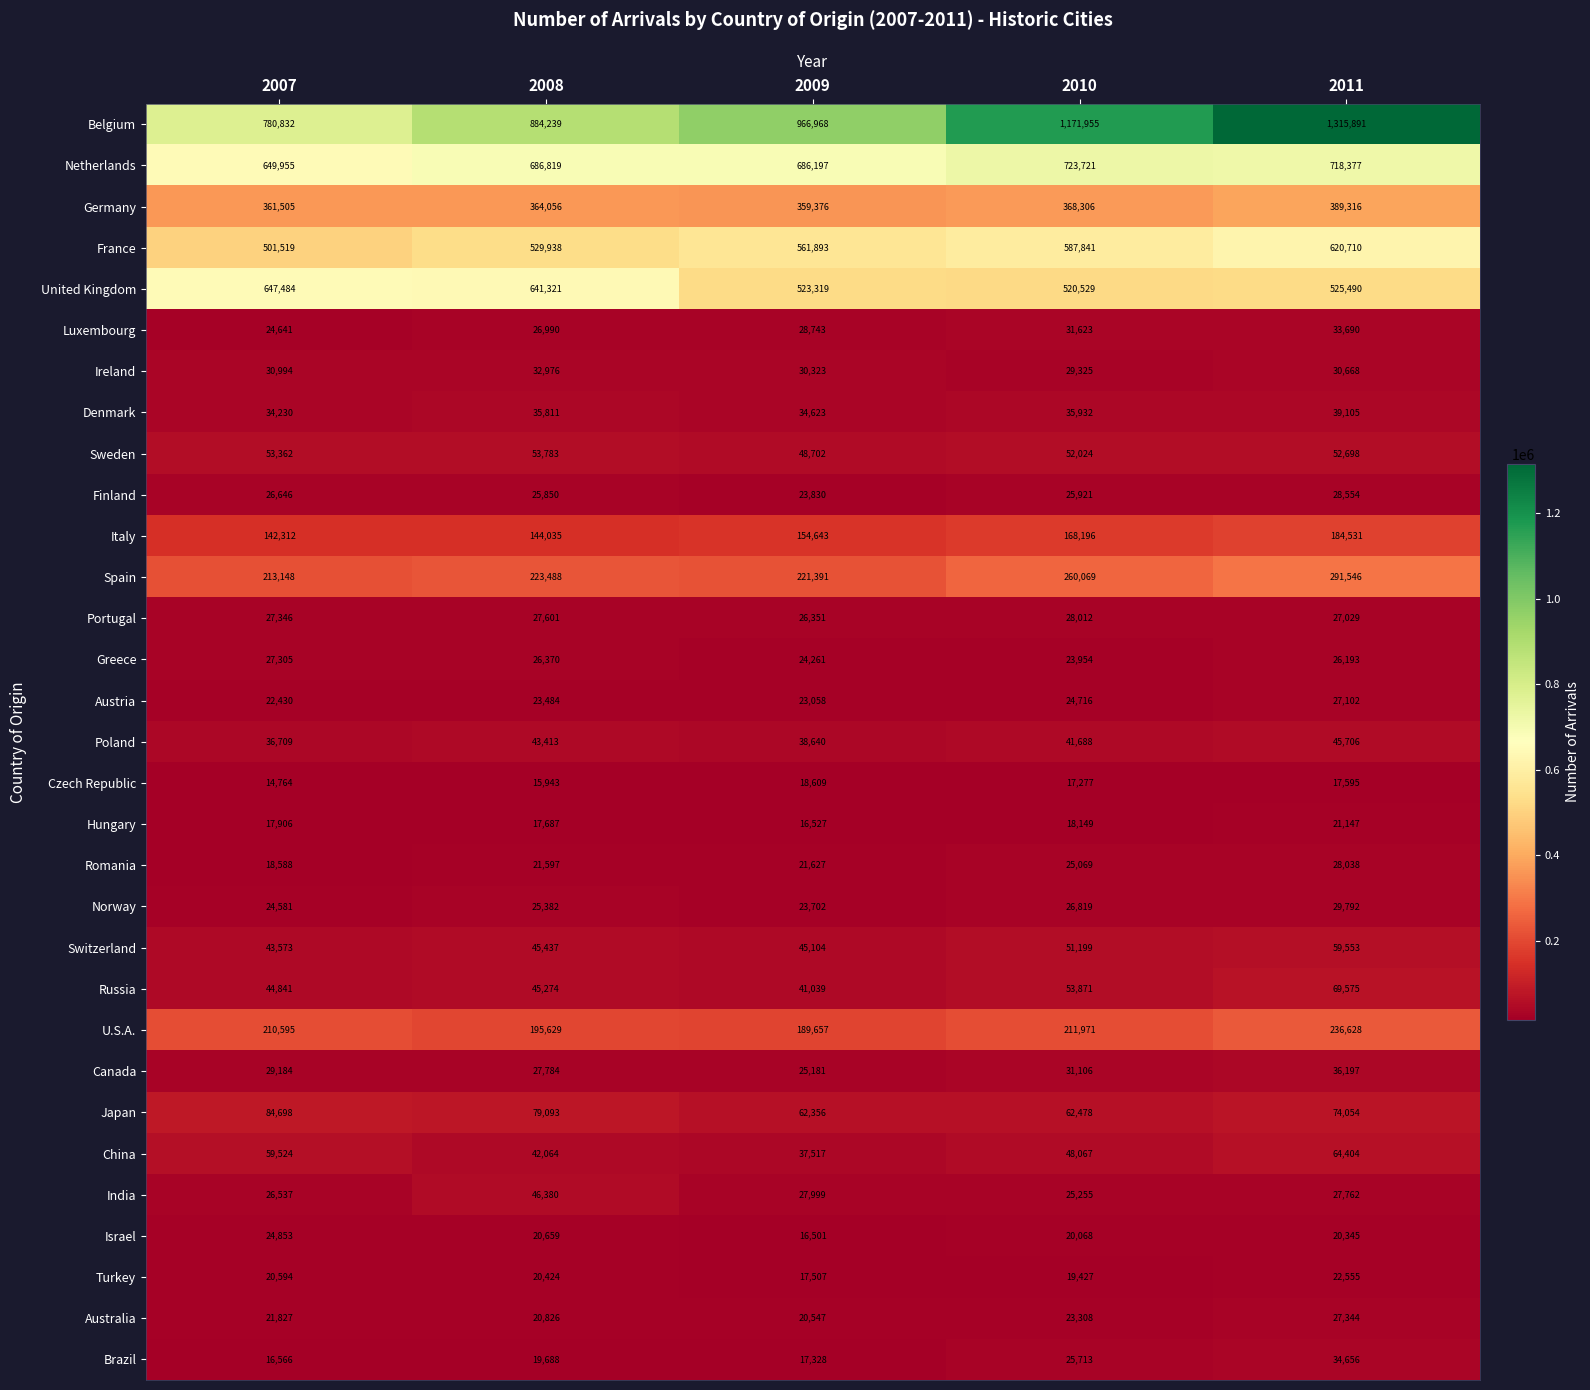

Between 2007 and 2009, which series saw the biggest shift?

Belgium